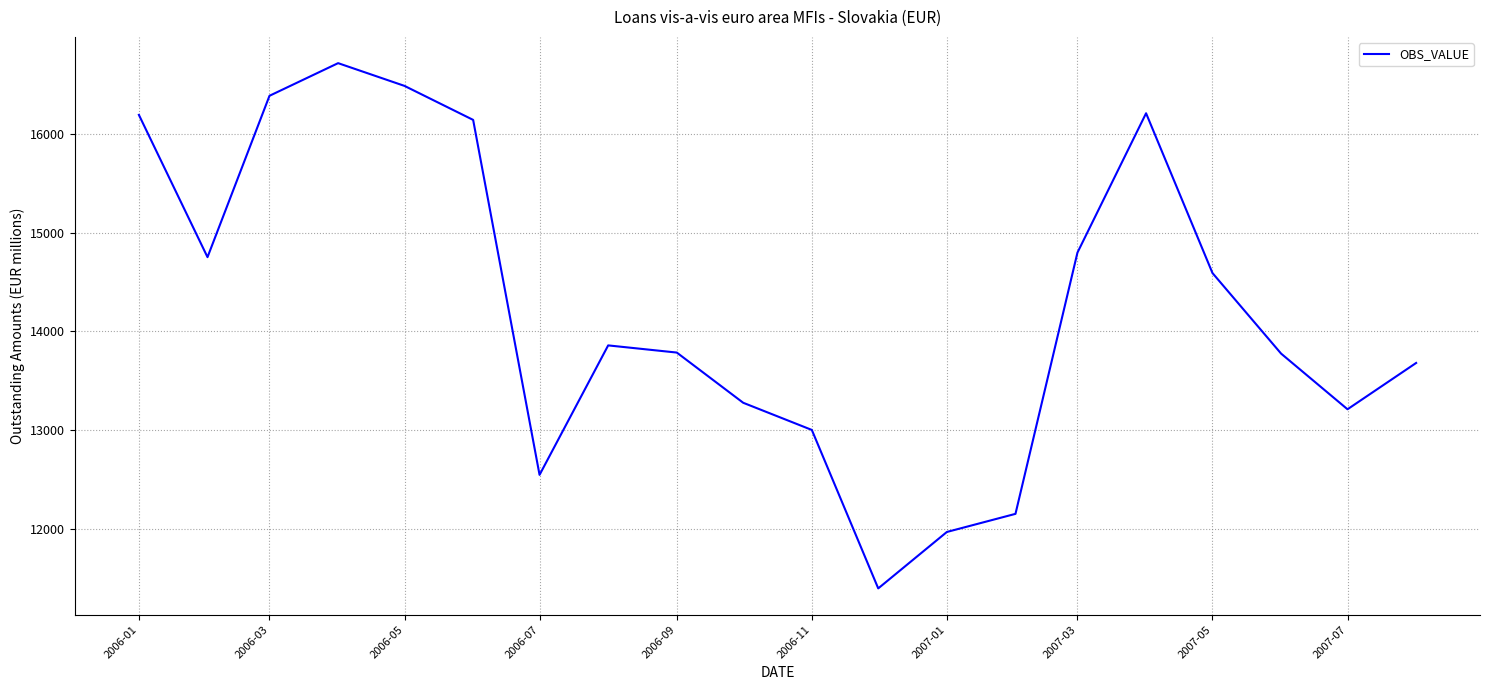

How many lines are shown in the chart?

1